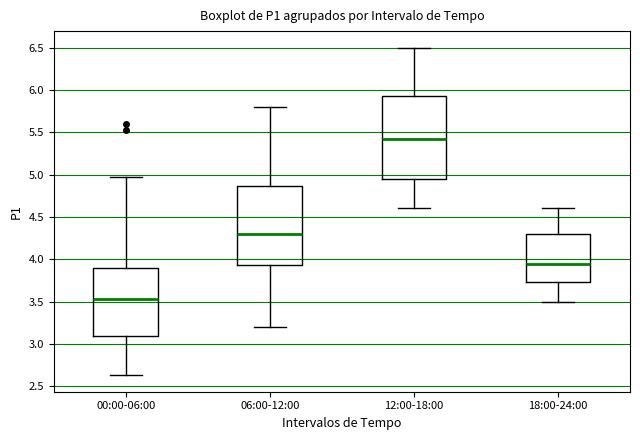

Which box is the tallest, from its lower edge to its upper edge?

12:00-18:00